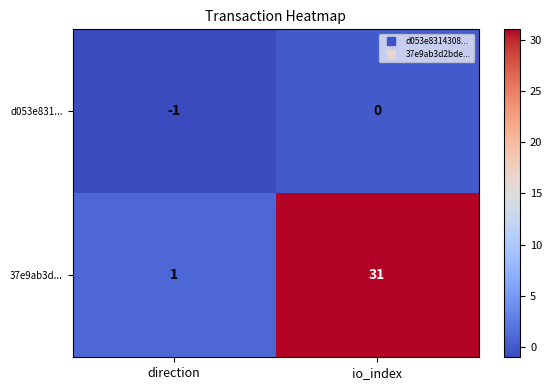

At how many categories does at least one series exceed 2?

1